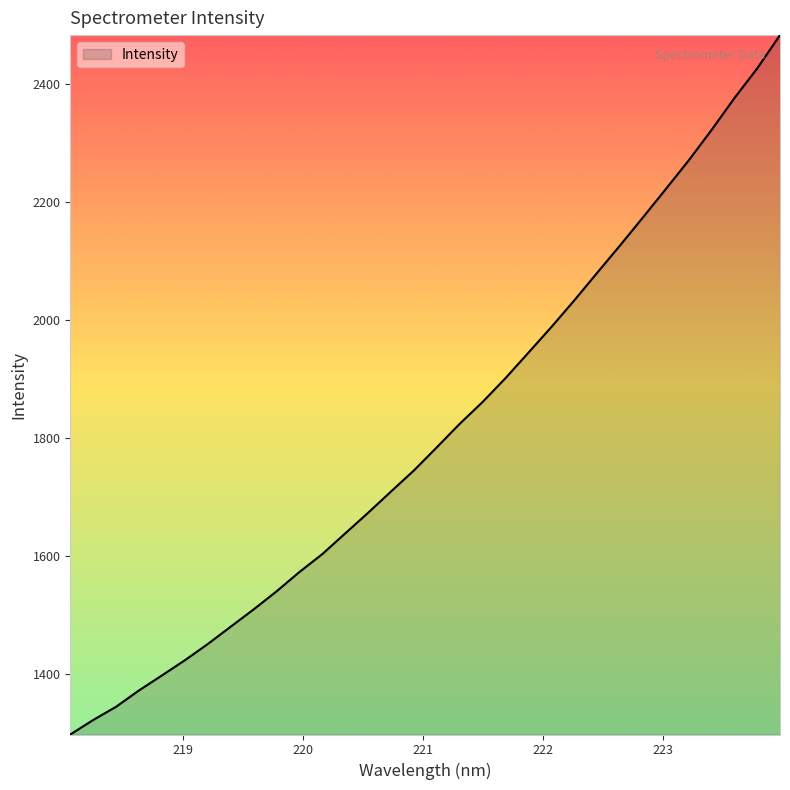

What is the difference between the maximum and minimum values?

1186.0